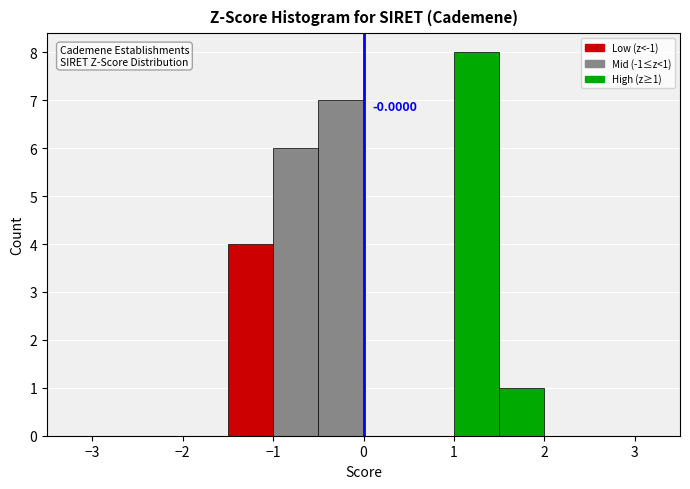

Which range on the x-axis has the tallest bar?

1.0 to 1.5